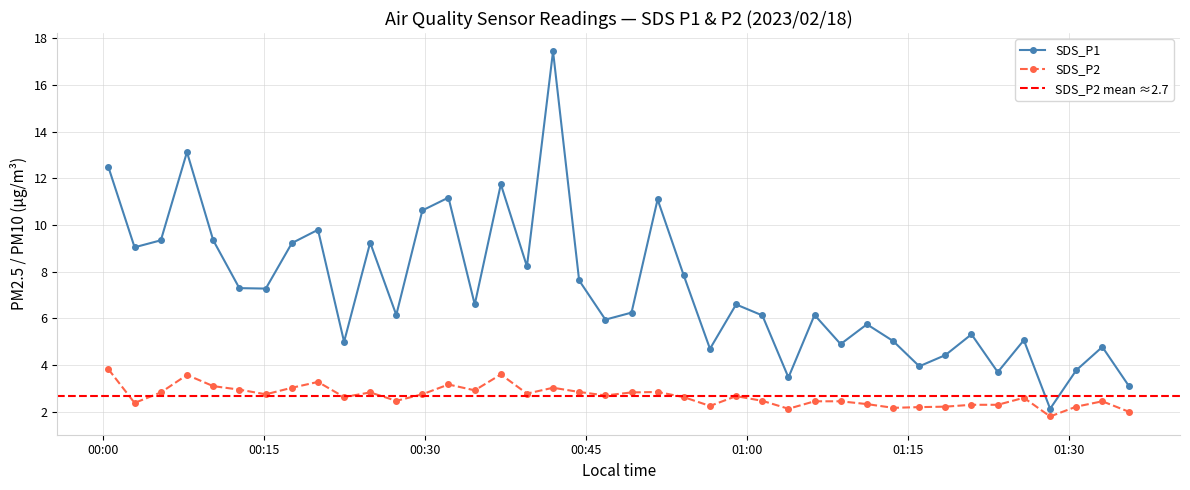

Reading right to left, list all the values displayed in this chart.

SDS_P1: 3.1	4.8	3.8	2.1	5.1	3.7	5.3	4.4	4.0	5.0	5.8	4.9	6.2	3.5	6.1	6.6	4.7	7.8	11.1	6.2	6.0	7.6	17.4	8.2	11.8	6.6	11.2	10.6	6.2	9.2	5.0	9.8	9.2	7.3	7.3	9.3	13.1	9.3	9.1	12.5
SDS_P2: 2.0	2.5	2.2	1.8	2.6	2.3	2.3	2.2	2.2	2.2	2.3	2.5	2.5	2.1	2.5	2.7	2.2	2.6	2.9	2.8	2.7	2.9	3.0	2.8	3.6	2.9	3.2	2.8	2.5	2.8	2.6	3.3	3.0	2.8	3.0	3.1	3.6	2.8	2.4	3.8